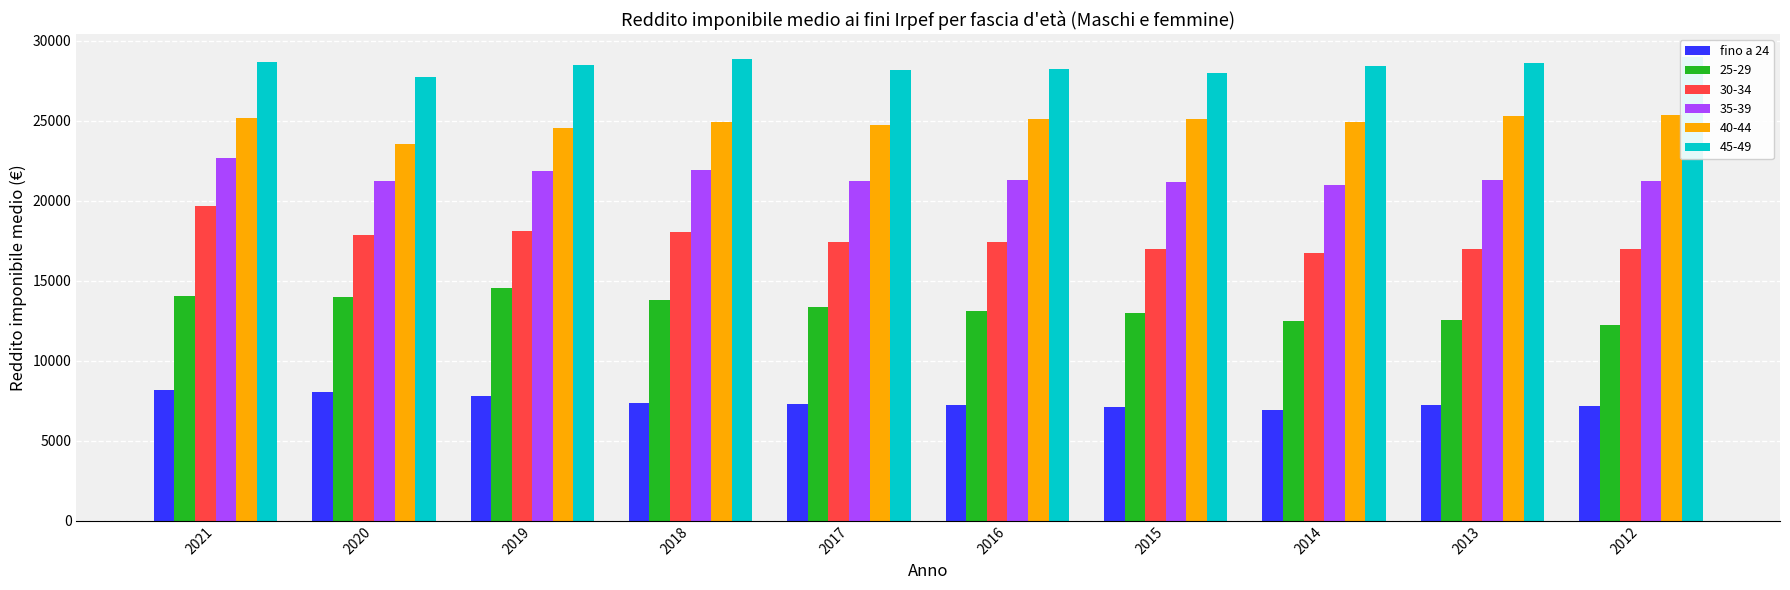

How many data points are above 7321?

4